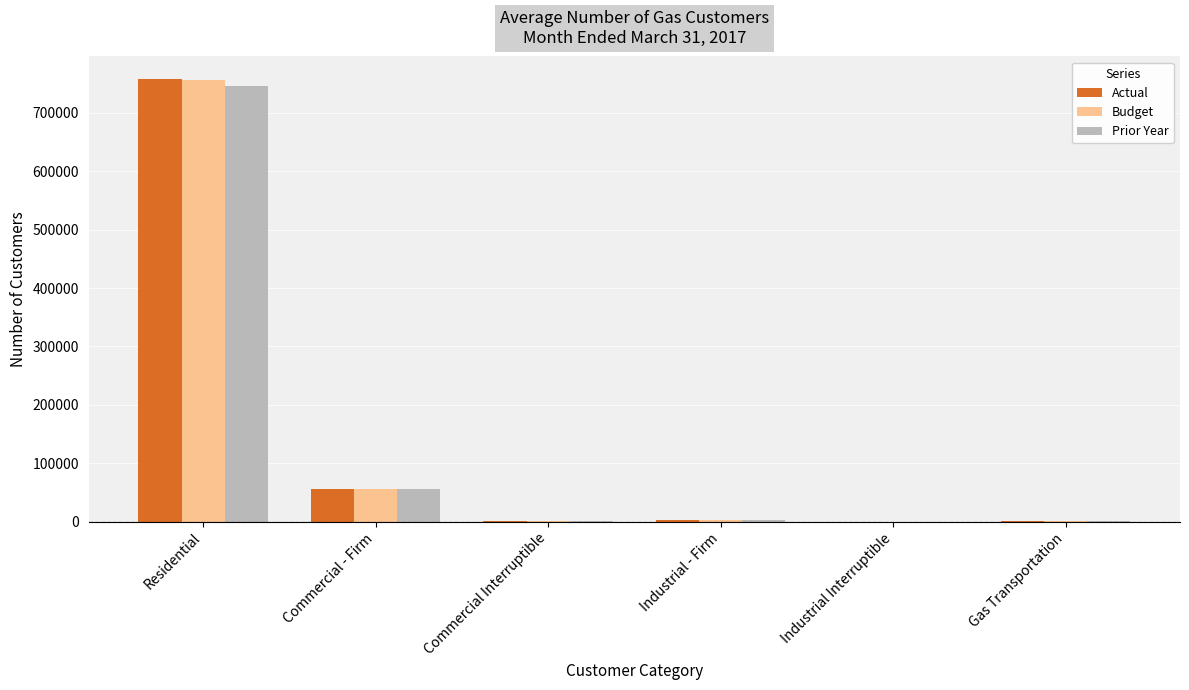

What is the maximum value for Actual?

758719